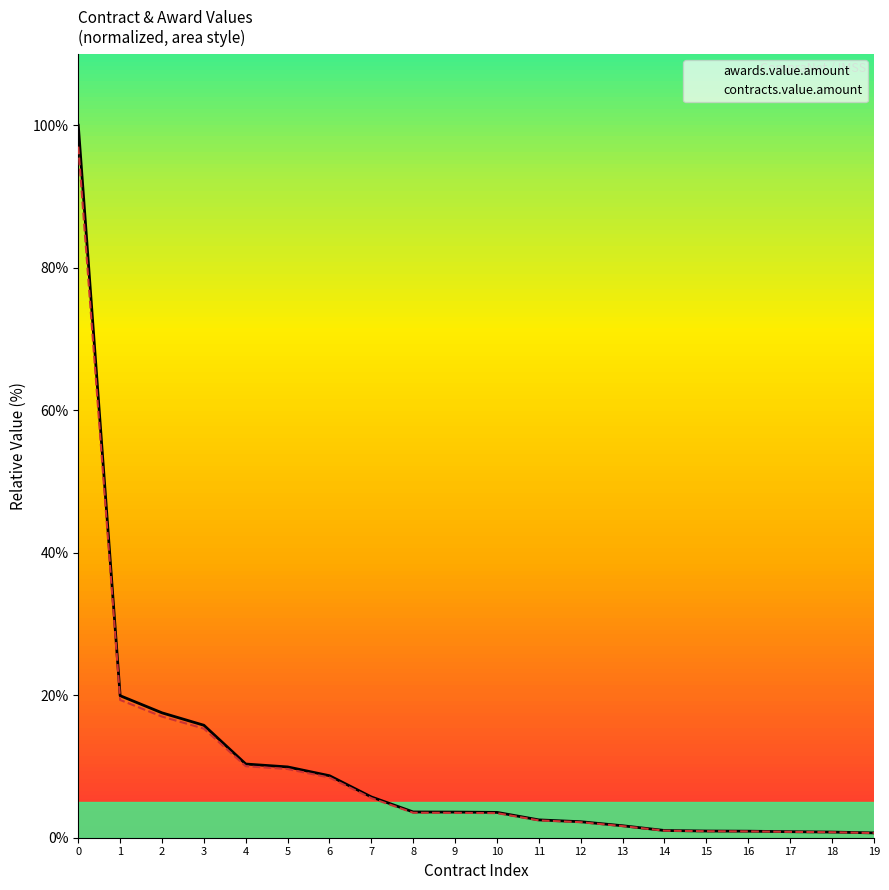

True or false: contracts.value.amount and awards.value.amount cross at least once.

False